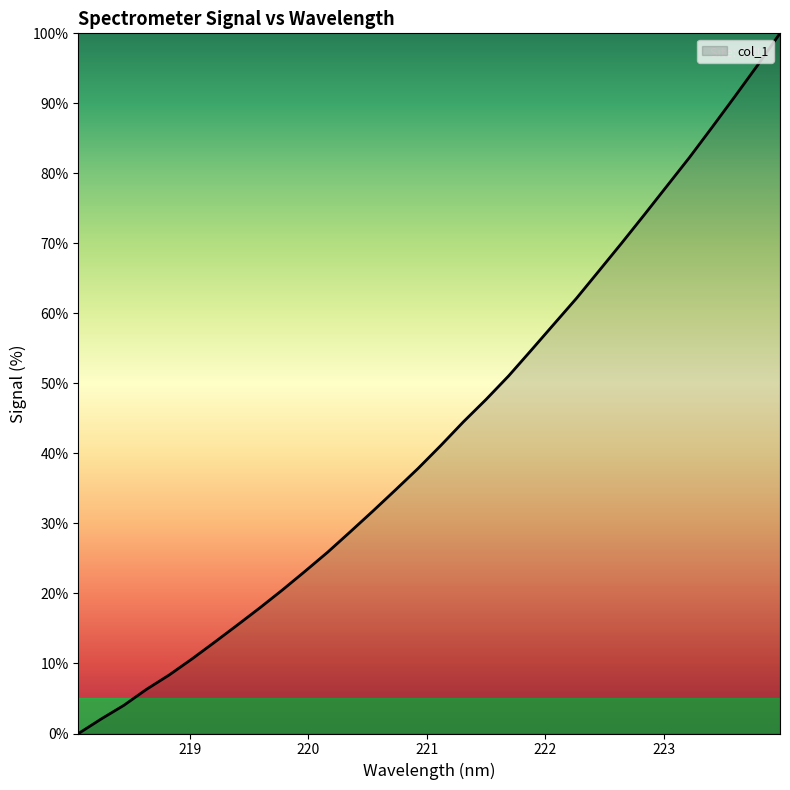

What is the difference between the maximum and minimum values?

100.0